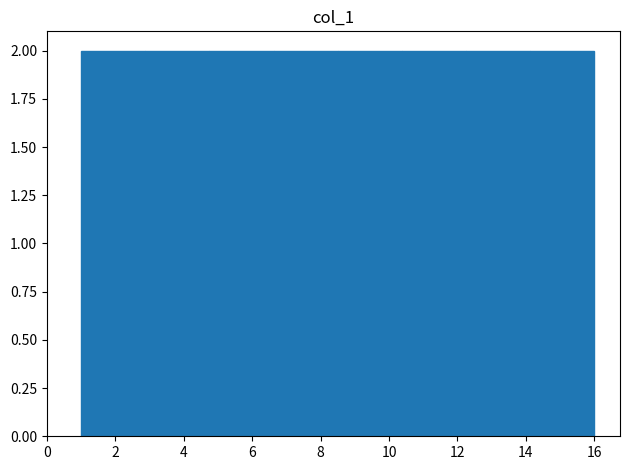

Reading left to right, transcribe this chart: for each bar, give the range it covers on the x-axis and its height. Neither the bar edges nor the heights are printed on the chart, so give them approximately, as read against the axes.

1.0 to 2.8: 2
2.8 to 4.8: 2
4.8 to 6.6: 2
6.6 to 8.6: 2
8.6 to 10.4: 2
10.4 to 12.2: 2
12.2 to 14.2: 2
14.2 to 16.0: 2